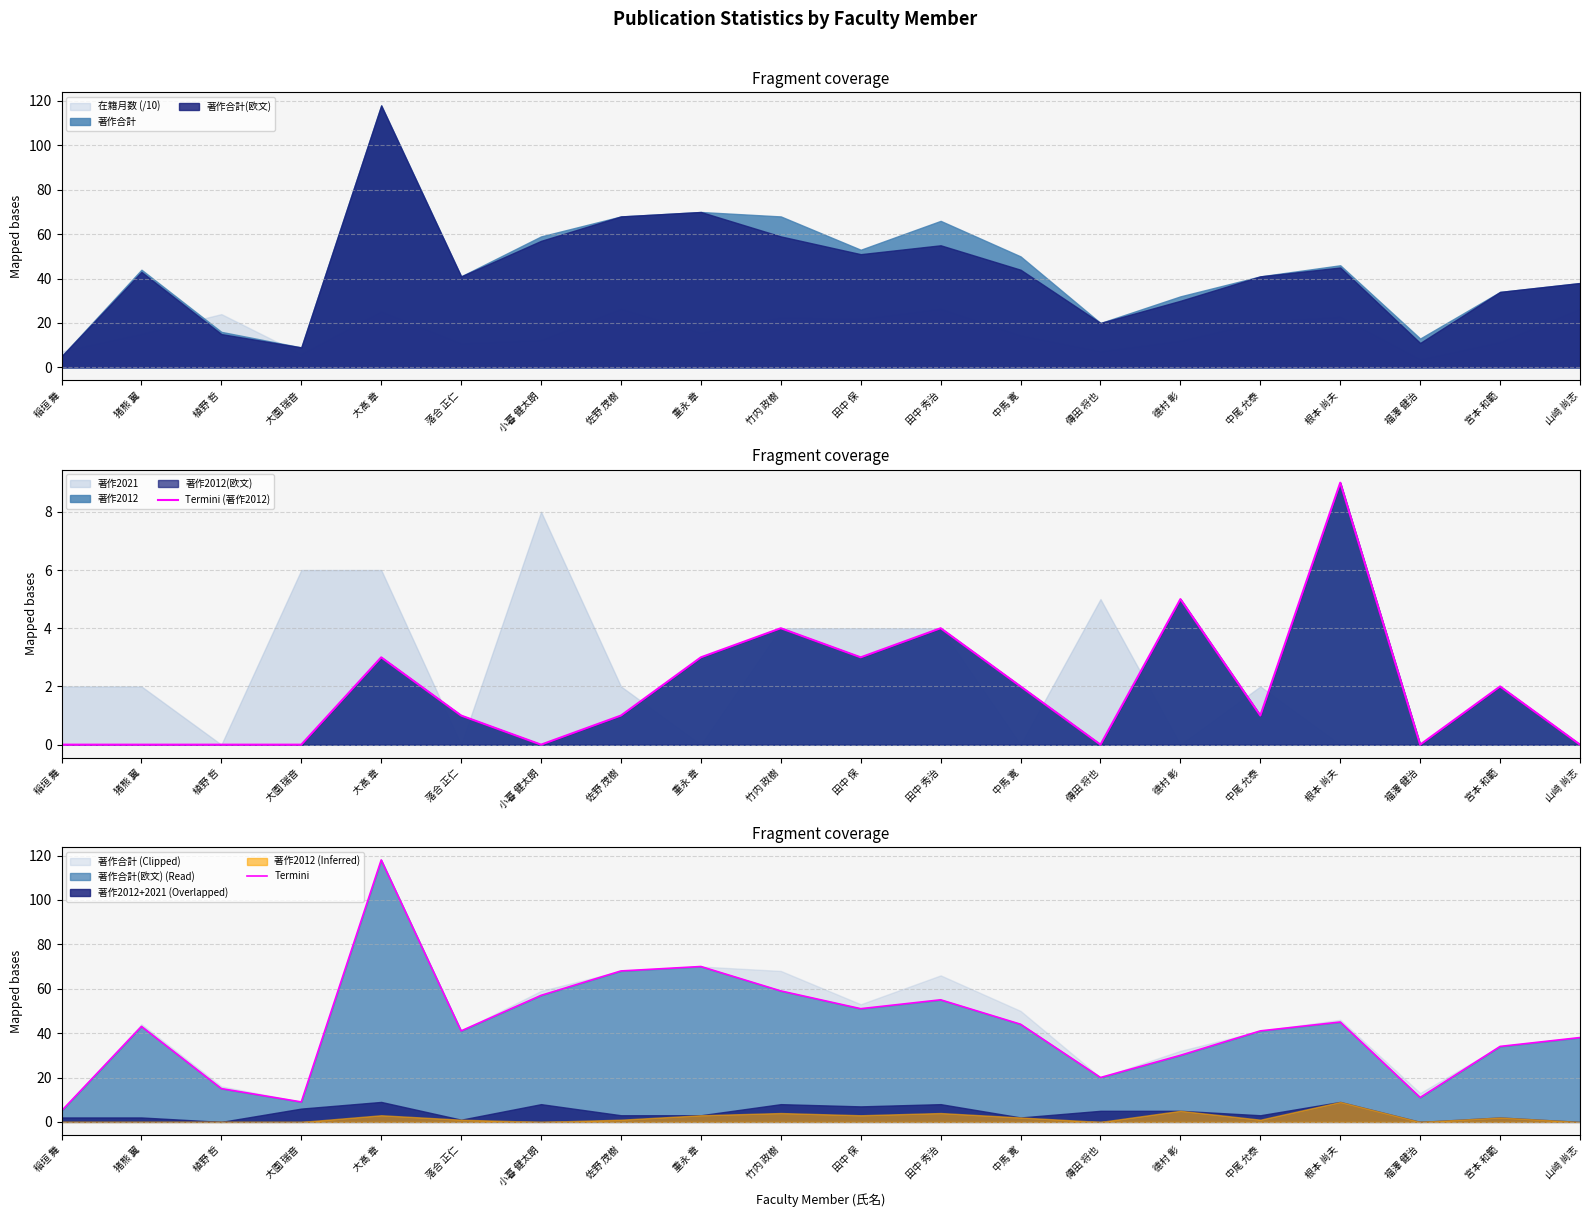

Which series changed the most between 中尾 允泰 and 根本 尚夫?

Termini (著作2012)